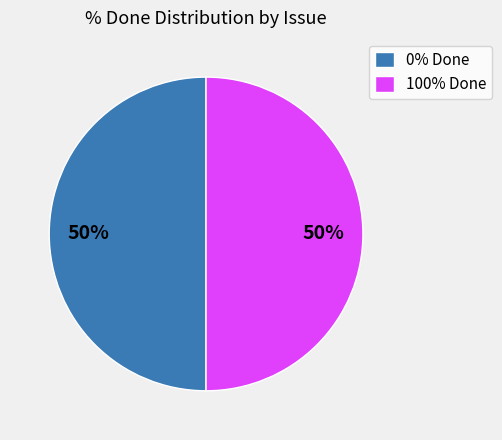

To the nearest percent, what percentage of the pie is 0% Done?

50%